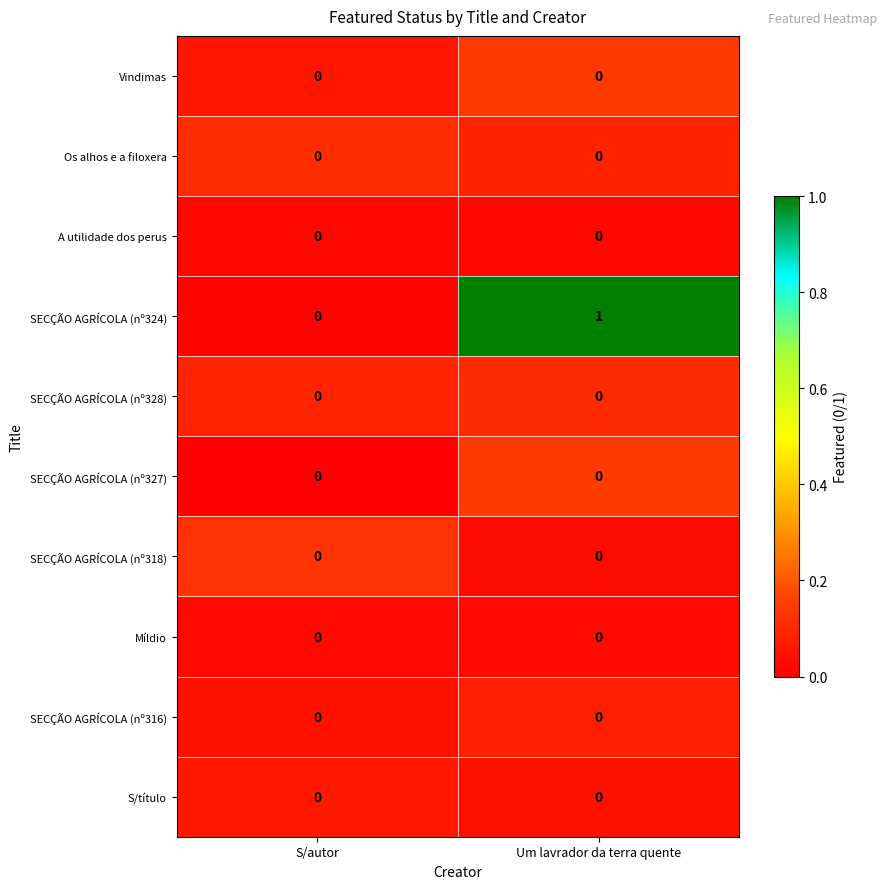

Between S/autor and Um lavrador da terra quente, which series saw the biggest shift?

SECÇÃO AGRÍCOLA (nº324)